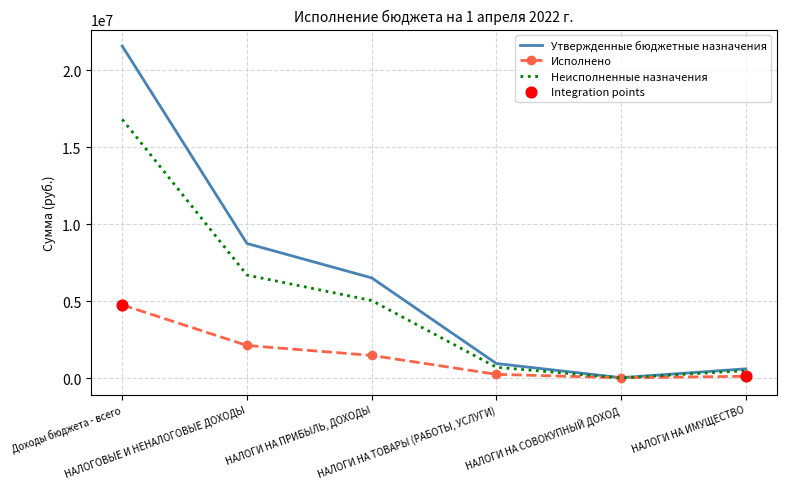

Which series has the largest range (max minus min)?

Утвержденные бюджетные назначения